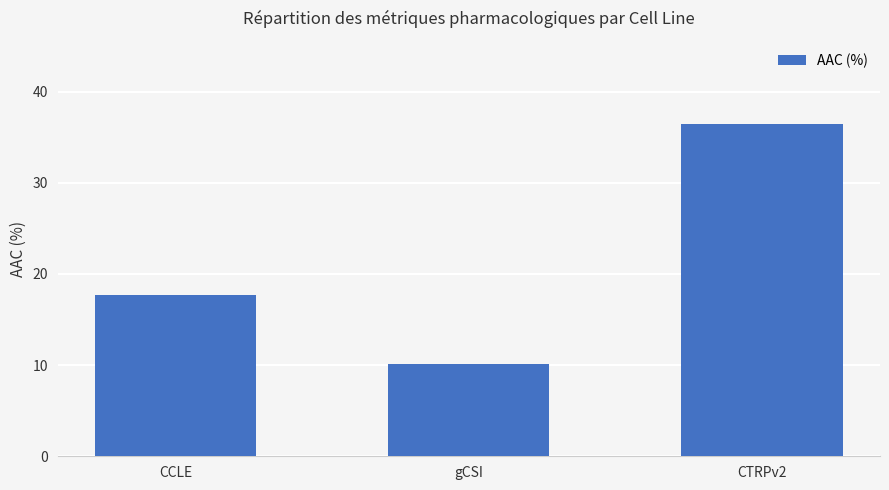

What is the sum of all values?

64.3